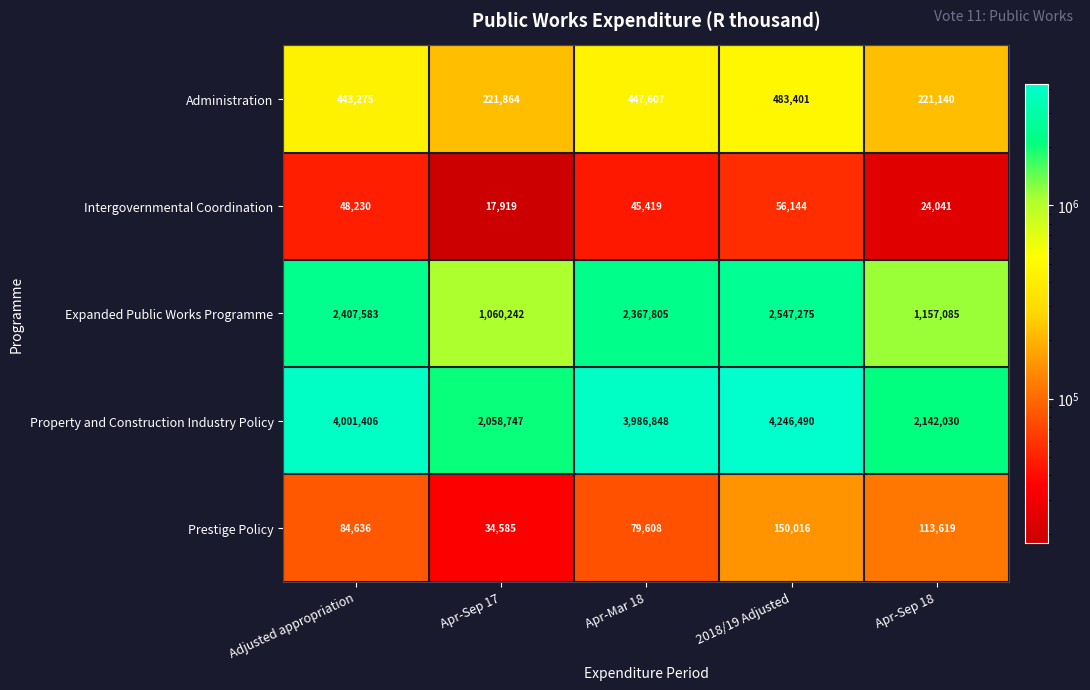

The Prestige Policy series shows 84636 at Adjusted appropriation. True or false?

True